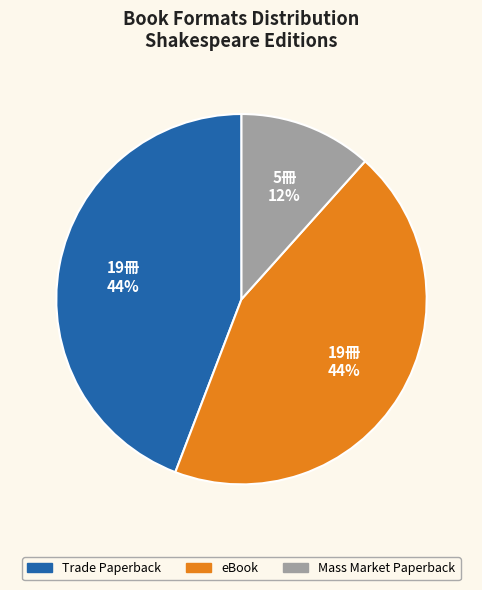

Does any single category account for the majority?

No